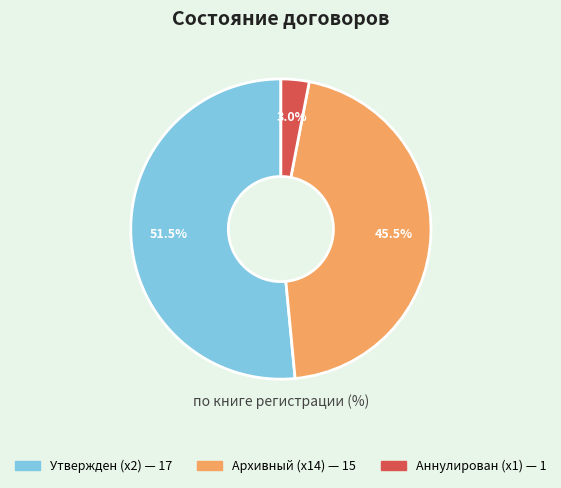

Is there any slice that represents more than half of the pie?

Yes